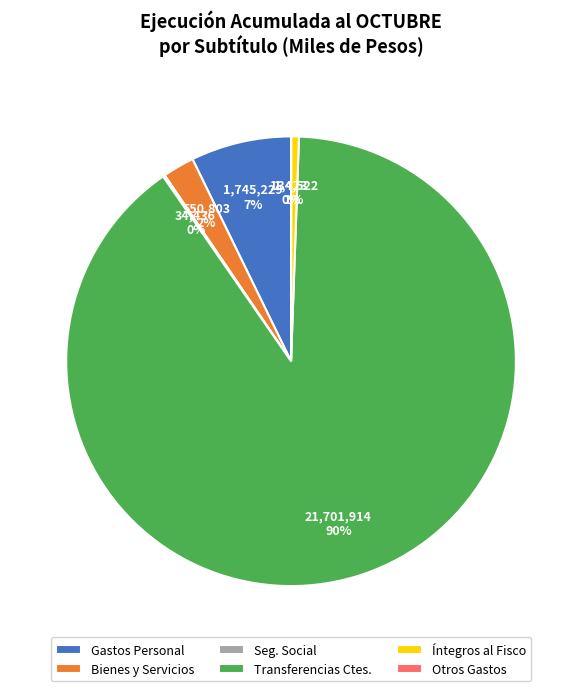

Is it true that Íntegros al Fisco is 1% of the pie?

True